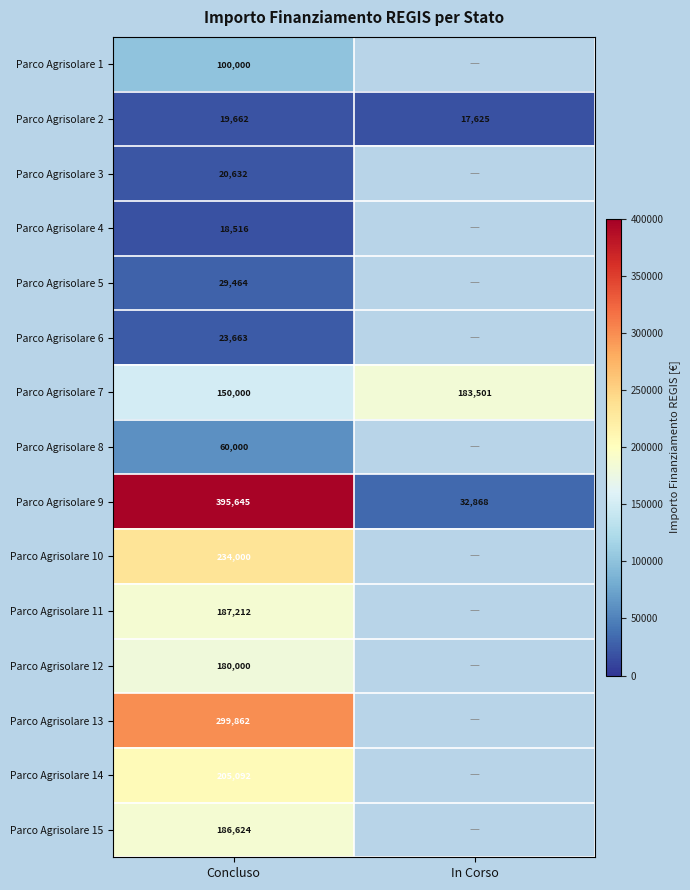

True or false: Parco Agrisolare 14 has a value of 334882.4 at Concluso.

False